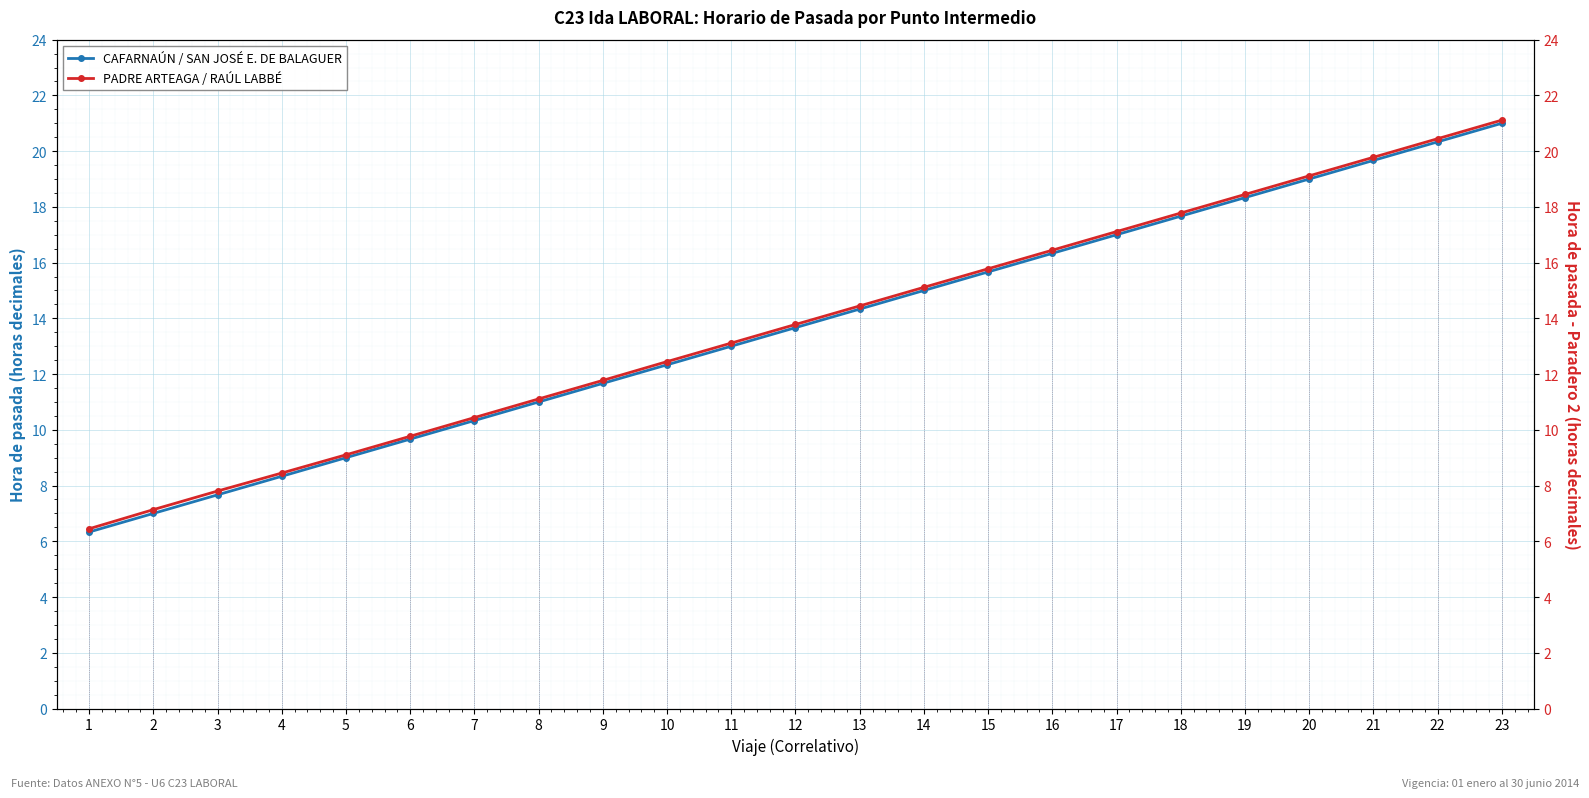

How many lines are shown in the chart?

2